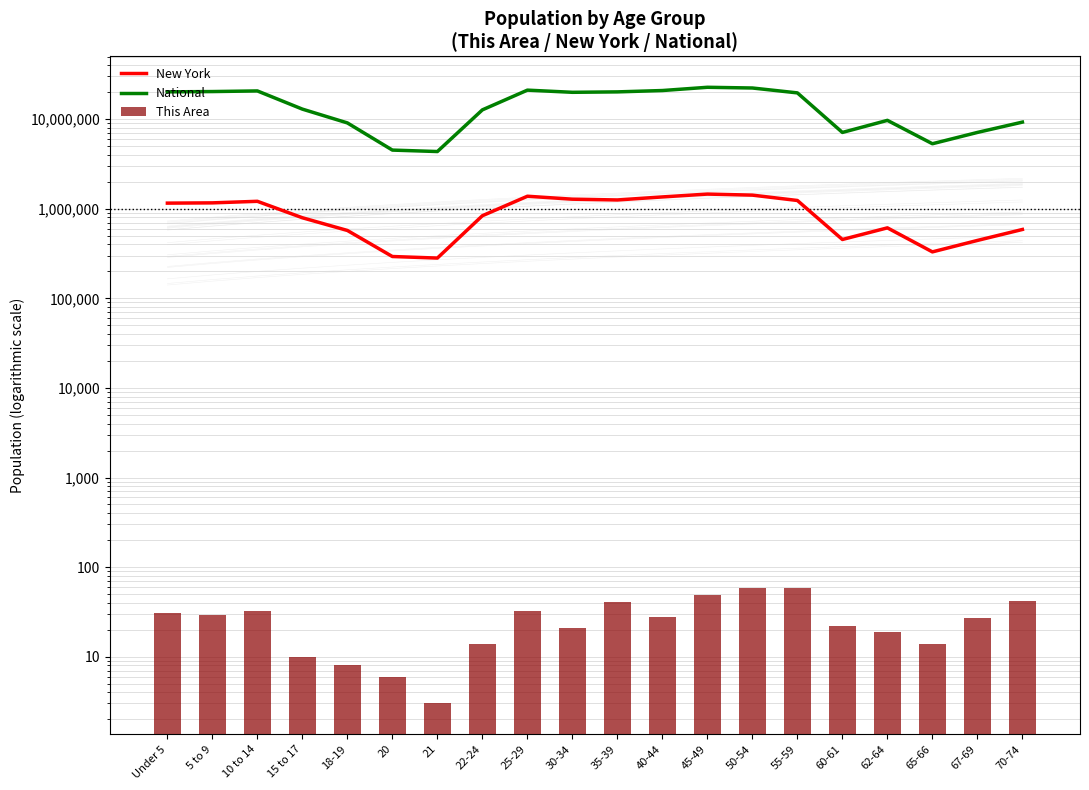

Between 35-39 and 50-54, which series saw the biggest shift?

National